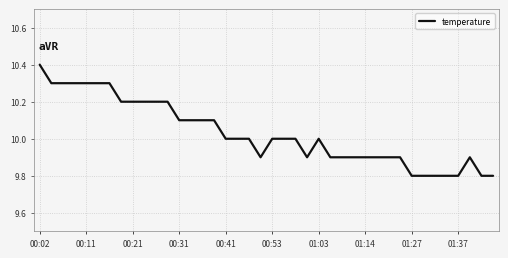

What is the smallest value displayed?

9.8